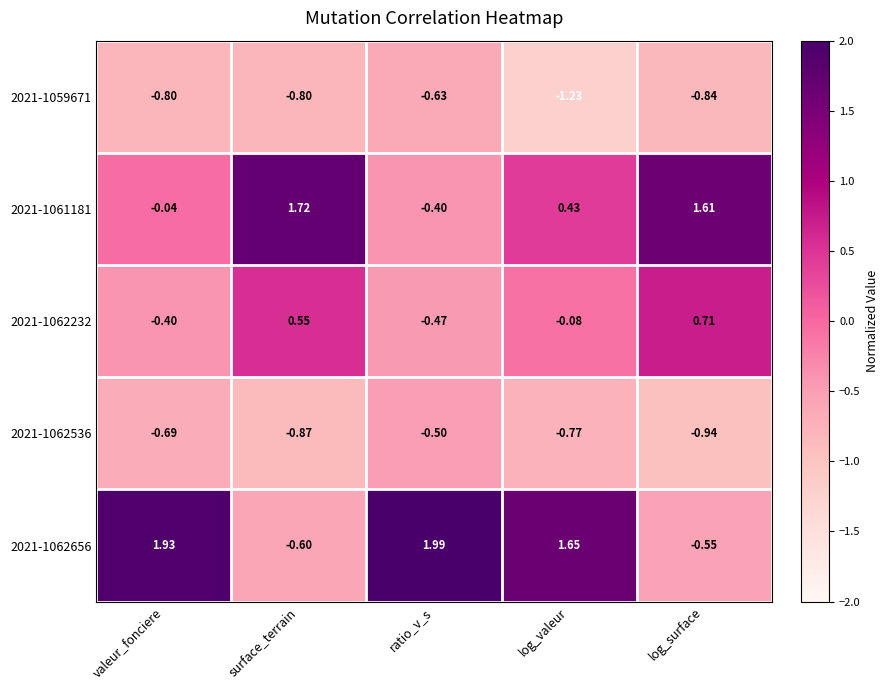

List the labels in order of 2021-1061181 value, smallest first.

ratio_v_s, valeur_fonciere, log_valeur, log_surface, surface_terrain